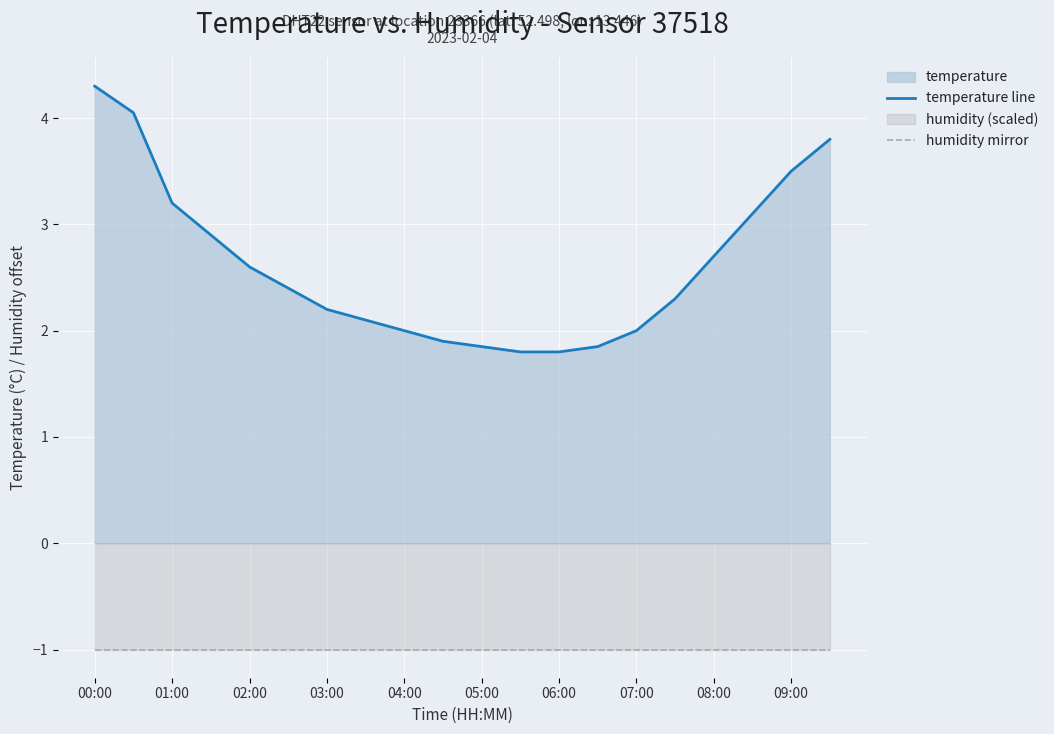

What is the value of the temperature line point at the 14th from the left?

1.9